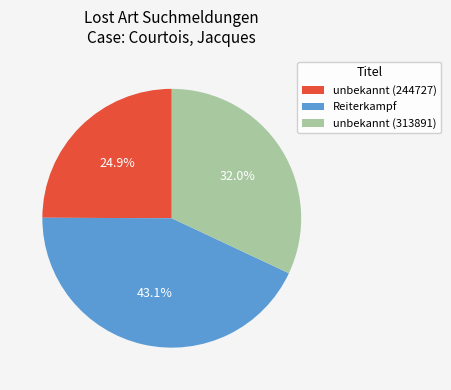

Which has a higher value, unbekannt (313891) or unbekannt (244727)?

unbekannt (313891)